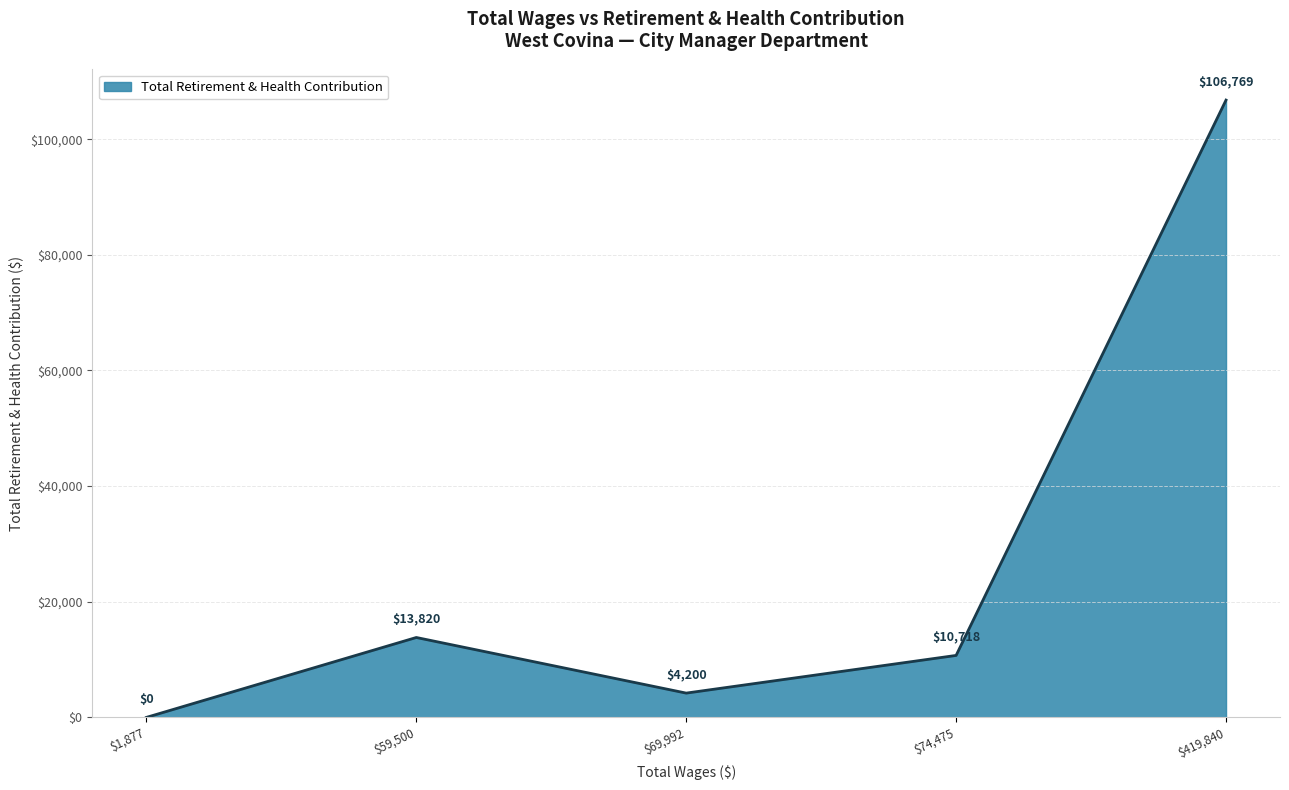

Reading right to left, extract all data points from this chart.

106769	10718	4200	13820	0